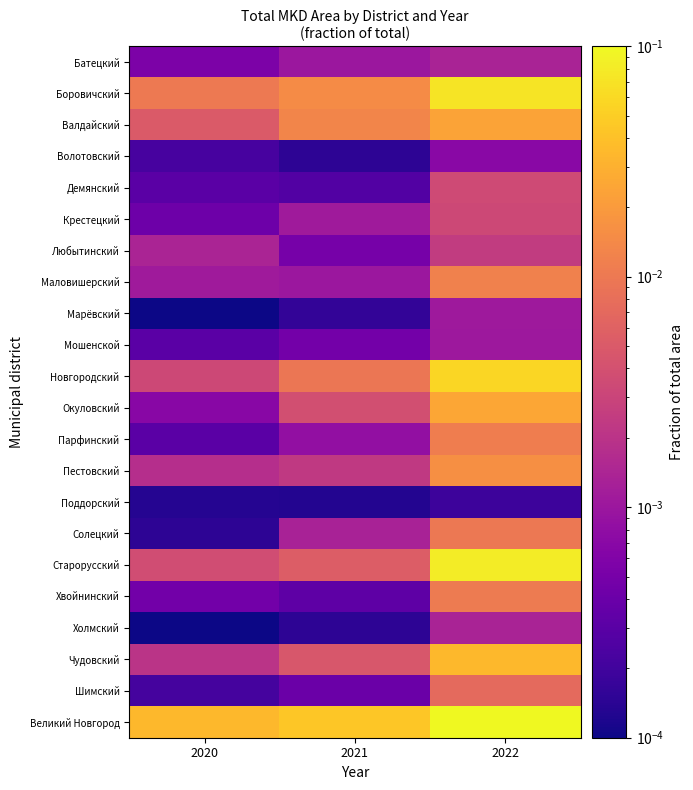

At which category is the sum across all series the highest?

2022